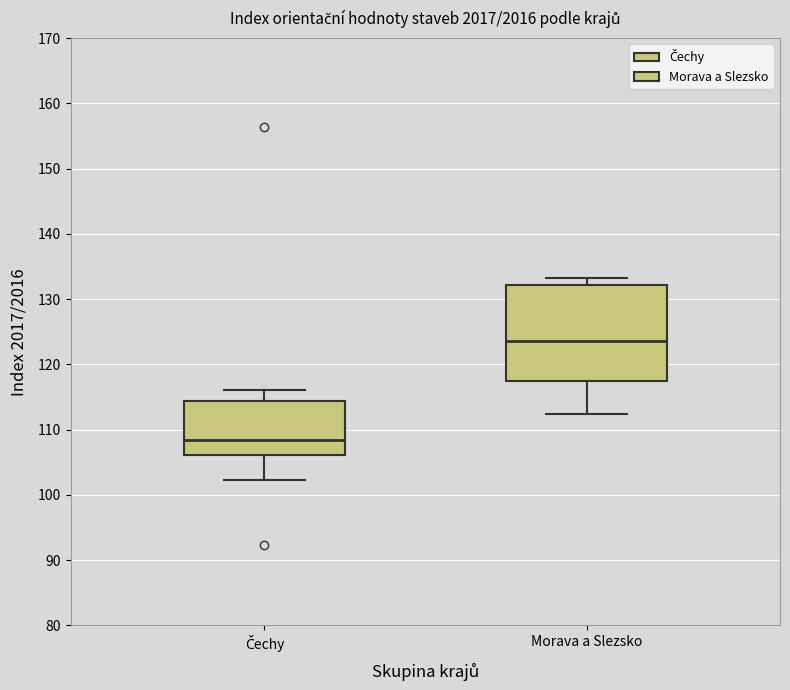

Where is the lower edge of the box for Morava a Slezsko on the y-axis? The values are not printed on the chart, so give them approximately, as read against the axis.

117